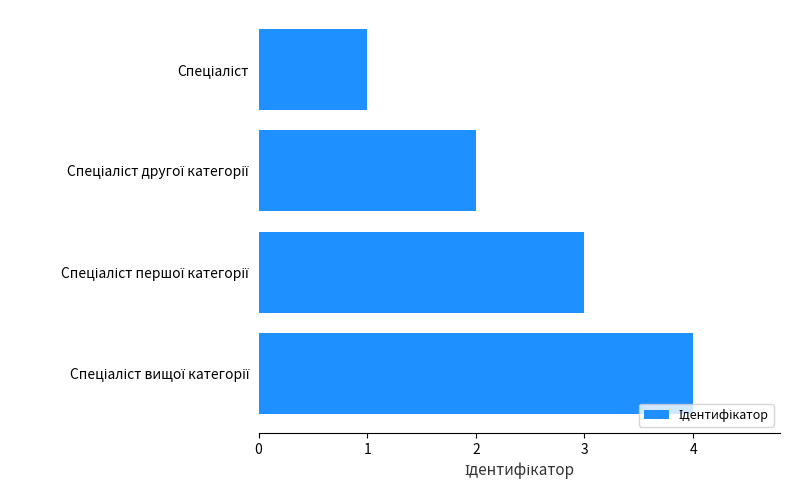

What is the greatest value displayed?

4